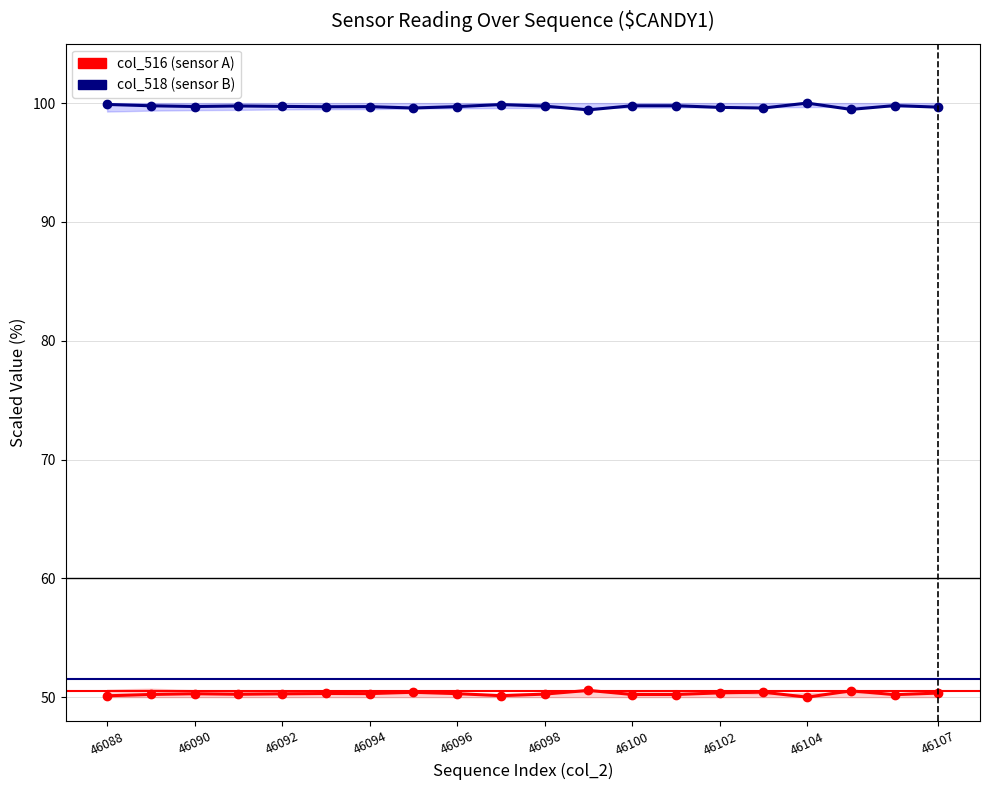

What is the greatest value displayed?

100.0